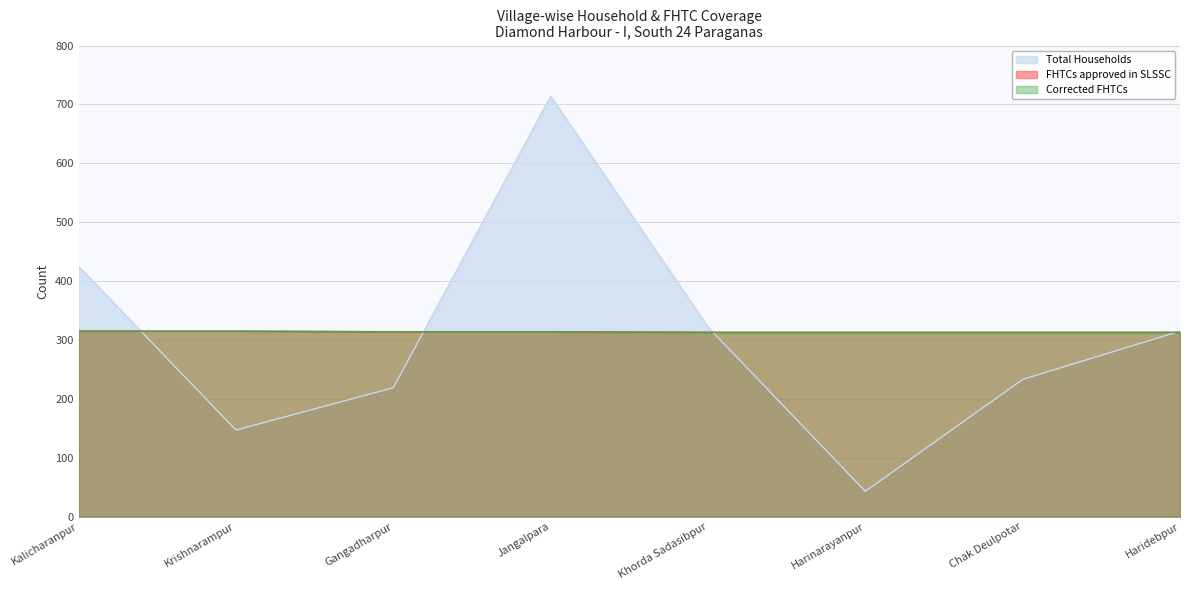

Which series has the widest spread of values?

Total Households